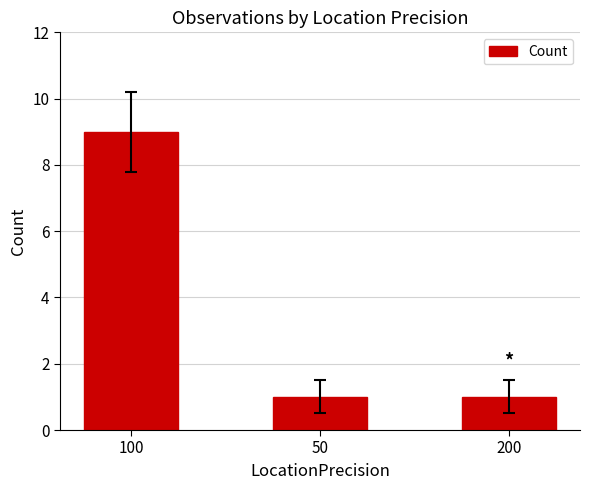

What is the maximum value shown in the chart?

9